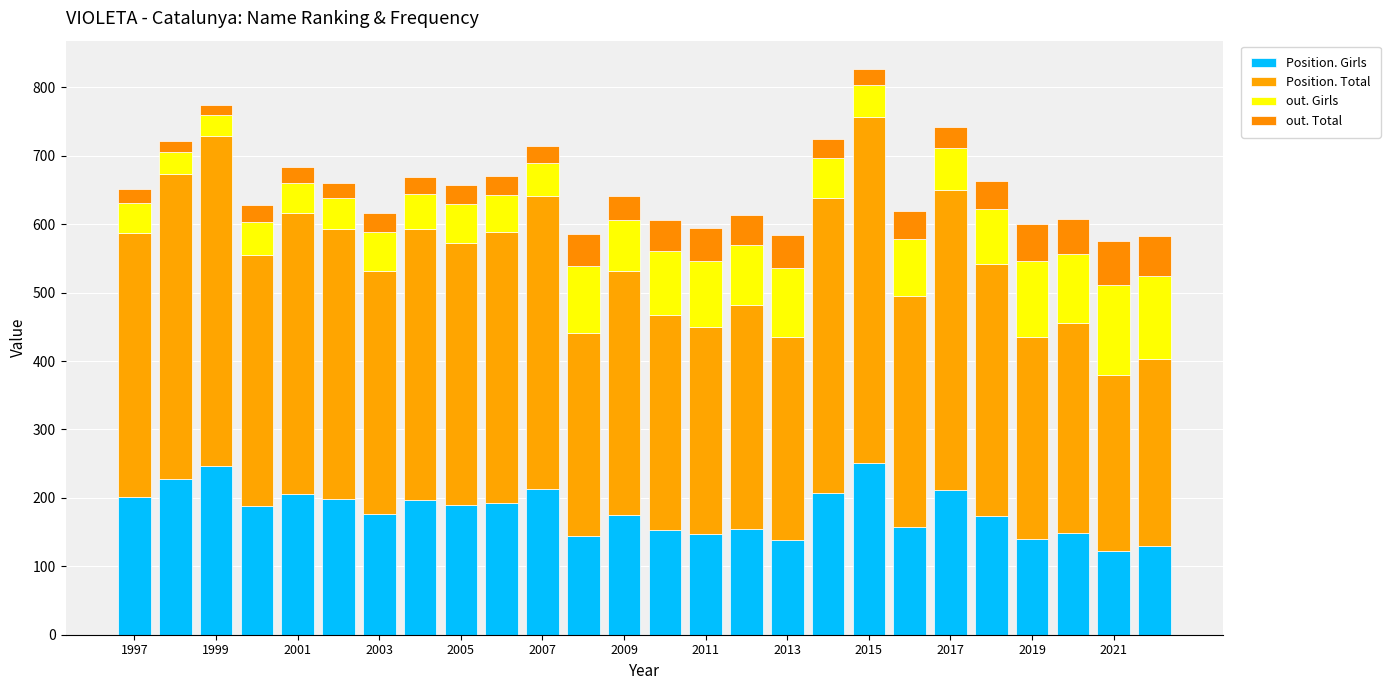

Which series has the largest total across all categories?

Position. Total